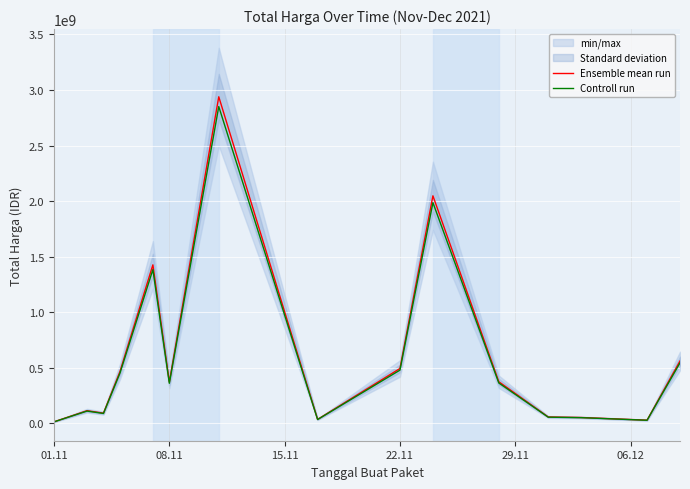

Which series has the largest total across all categories?

Ensemble mean run